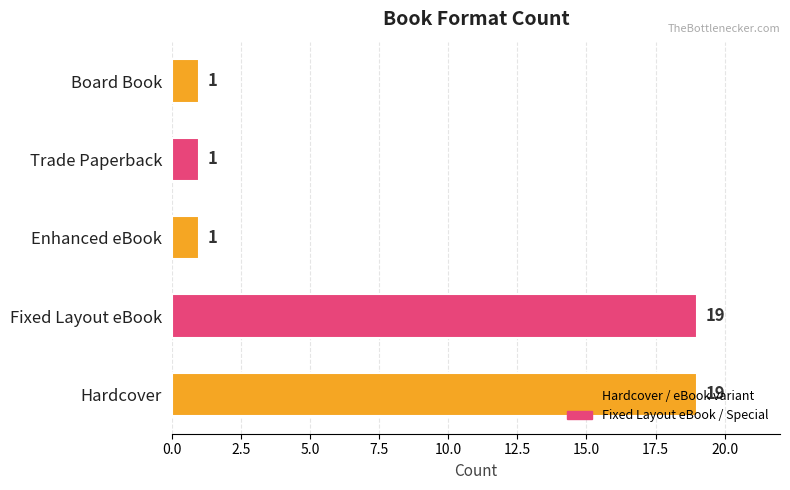

What is the approximate value at Fixed Layout eBook?

19